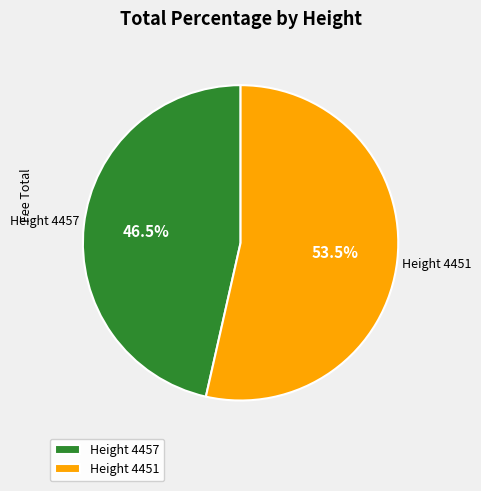

Does Height 4451 represent more than half of the total?

Yes